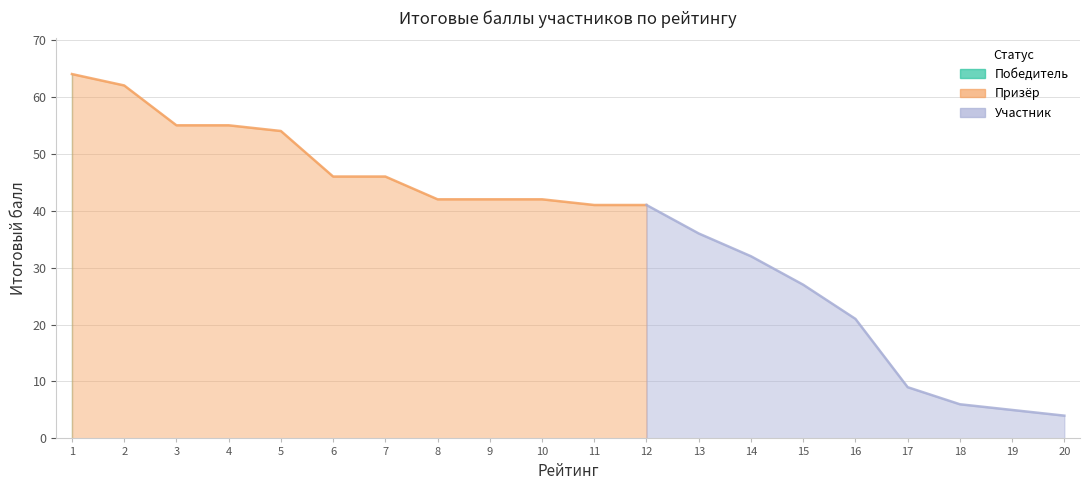

At which category is the sum across all series the highest?

1